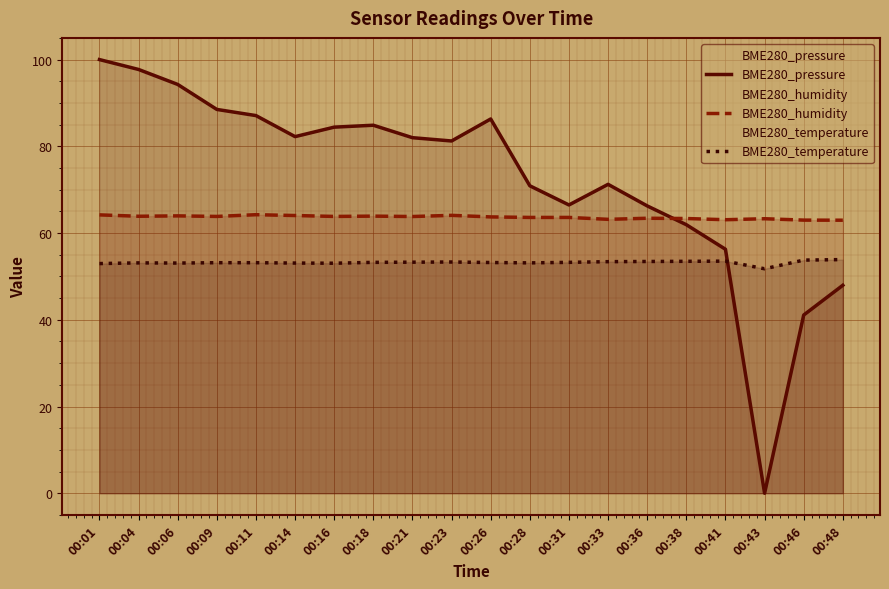

Where is the first local minimum for BME280_humidity?

00:04